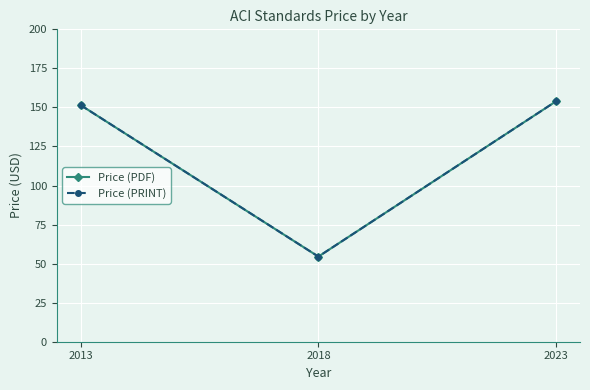

Reading left to right, list all the values displayed in this chart.

Price (PDF): 2013=151.5	2018=54.5	2023=154.0
Price (PRINT): 2013=151.5	2018=54.5	2023=154.0